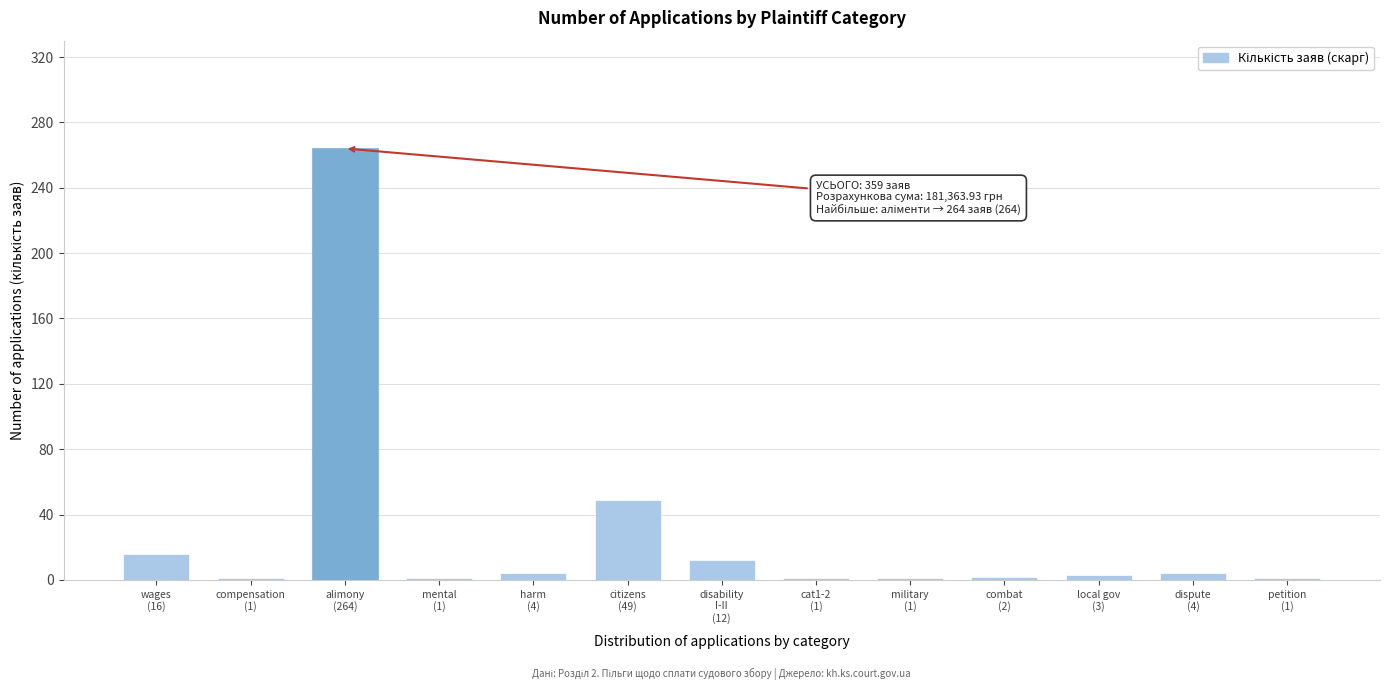

What is the average value?

28